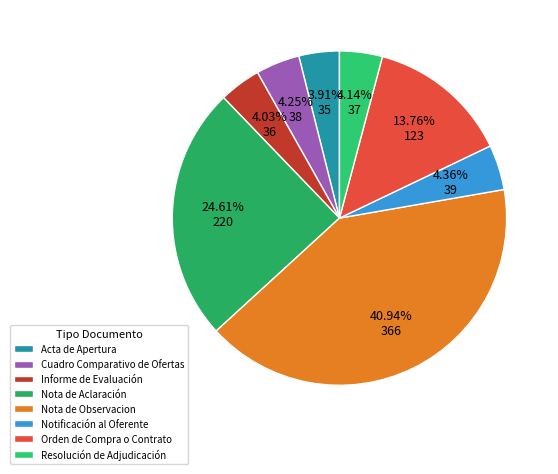

What is the largest slice in the pie chart?

Nota de Observacion